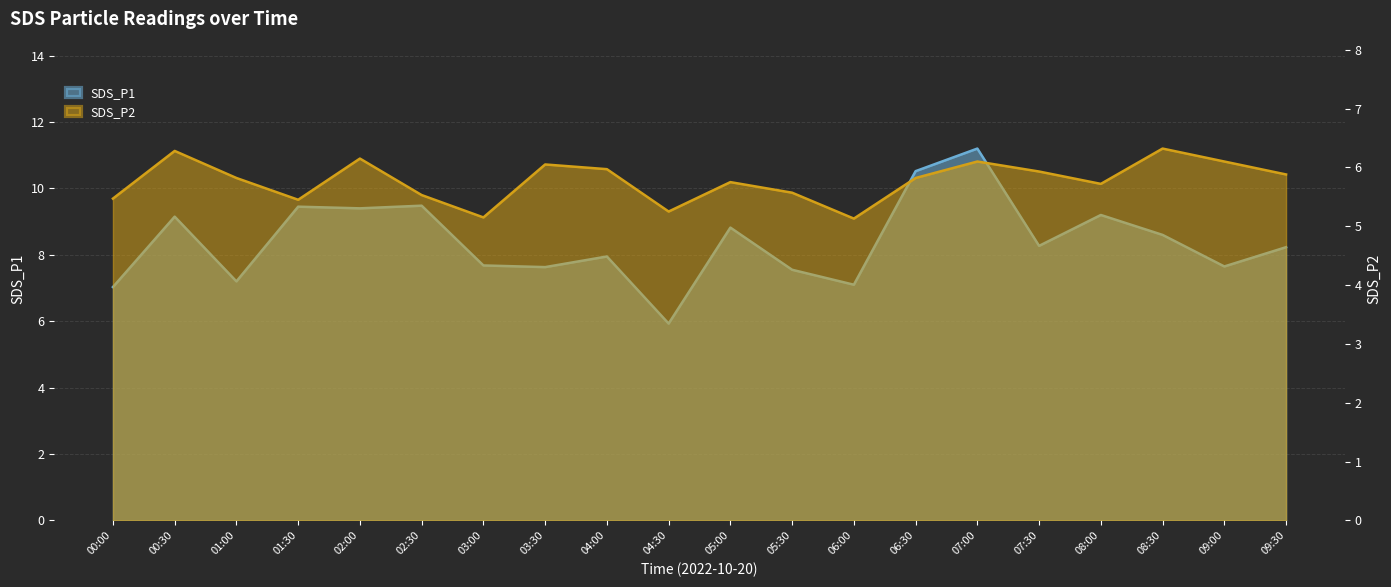

List the series in order of their peak value, lowest first.

SDS_P2, SDS_P1